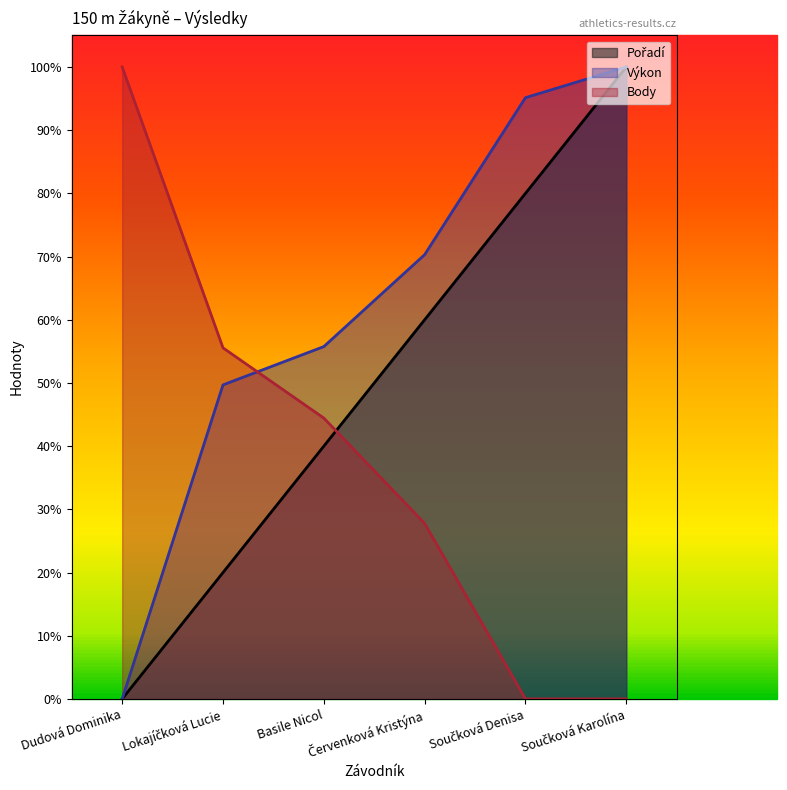

At Součková Denisa, list the series in order from largest to smallest.

Výkon, Pořadí, Body